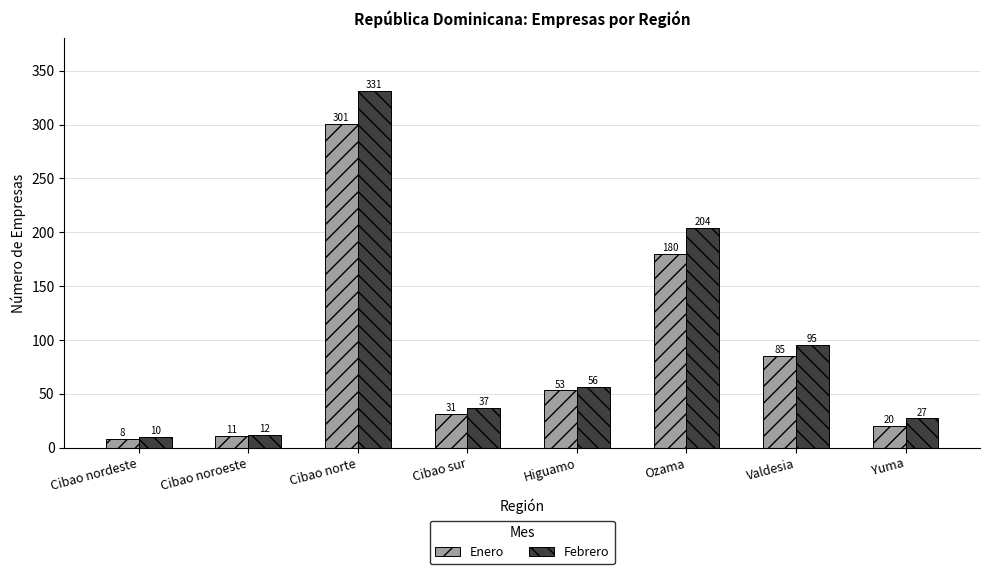

At how many categories does at least one series exceed 39?

4